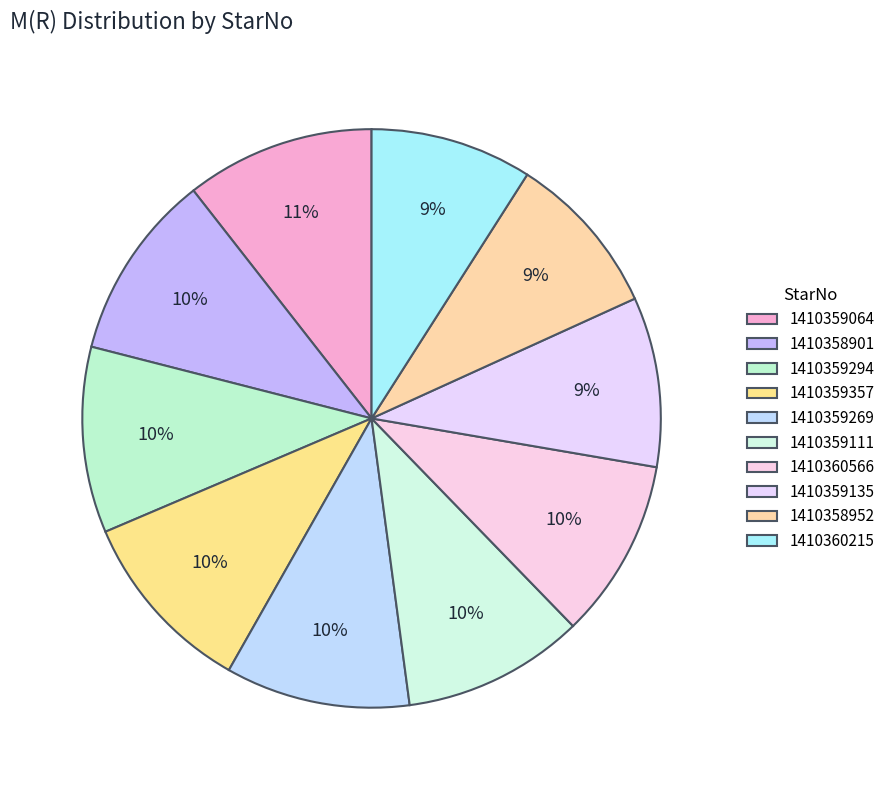

Is the sum of 1410359064 and 1410360215 greater than half?

No